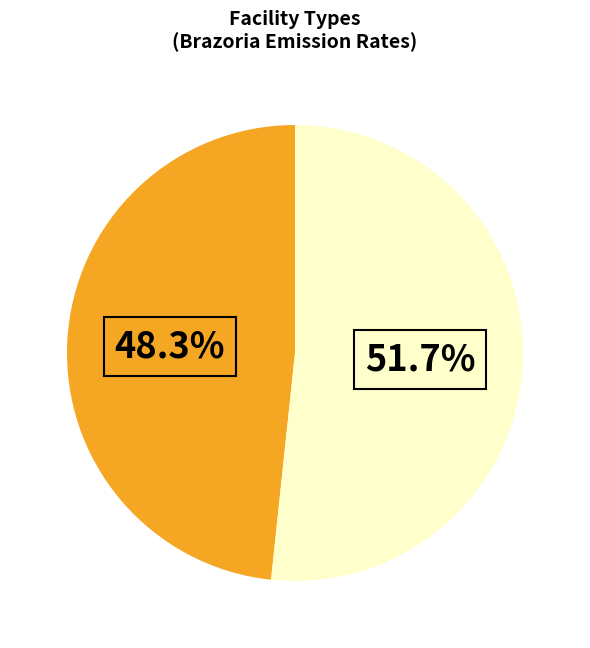

Is there a majority slice in this chart?

Yes